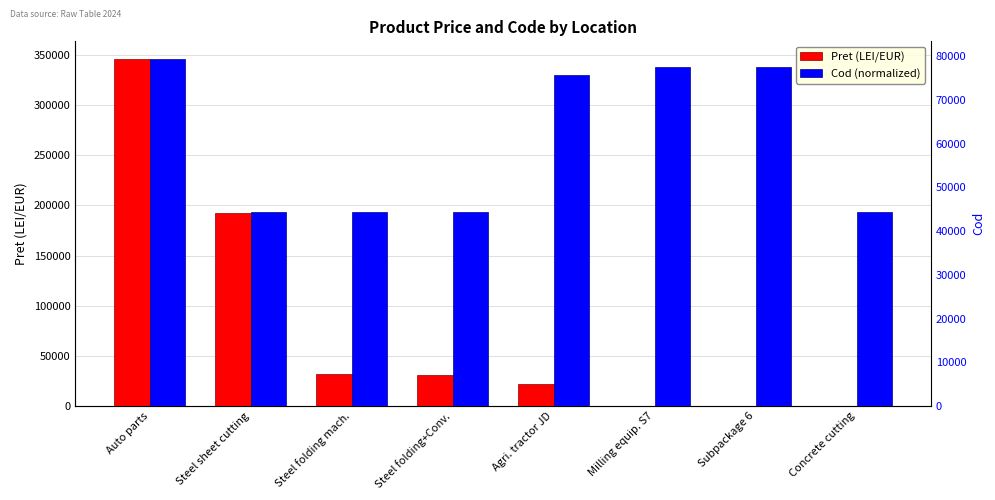

Count the number of categories in the chart.

8